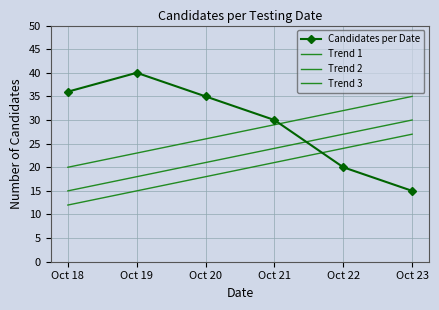

Which series has the widest spread of values?

Candidates per Date